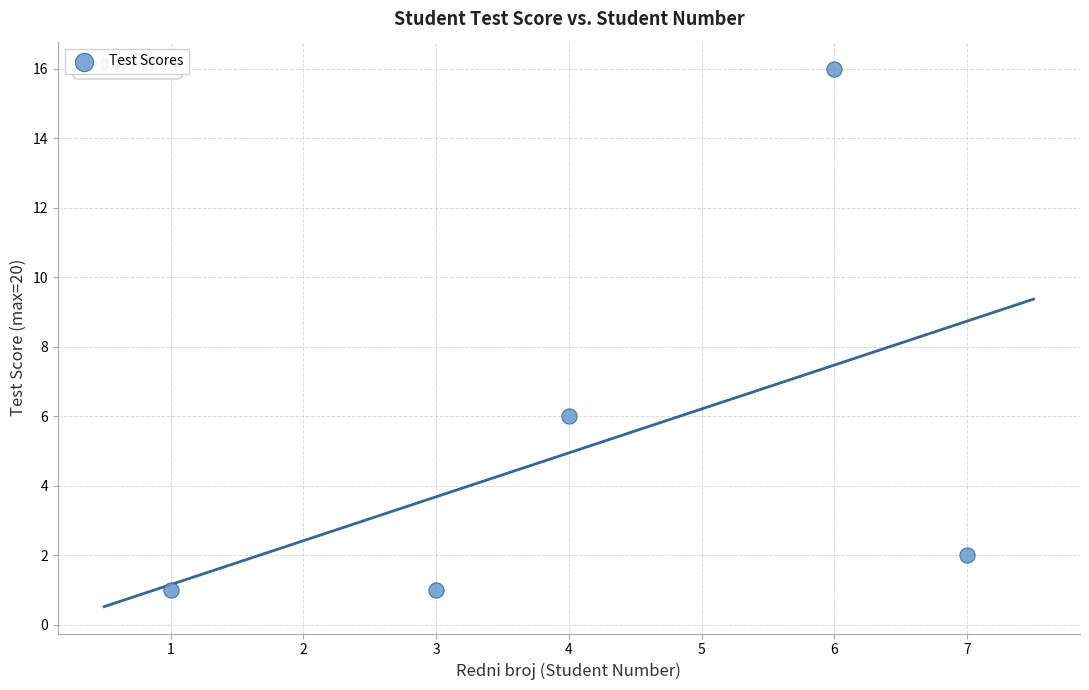

What is the range of Y values (max minus min)?

15